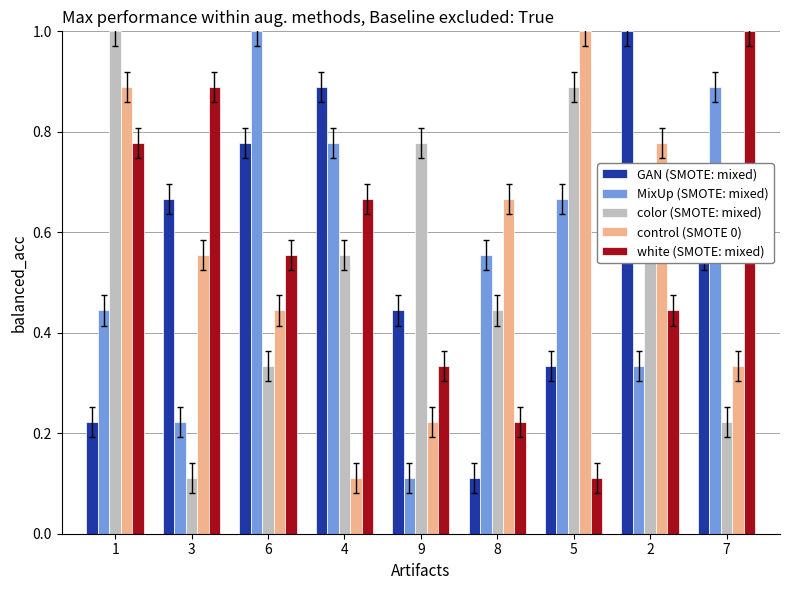

What is the maximum value shown in the chart?

1.0